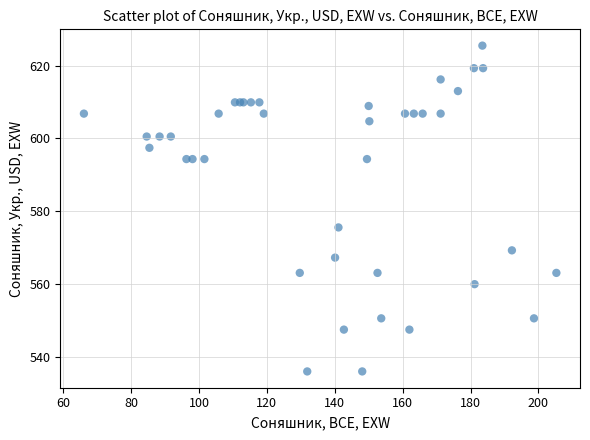

What Y value in the scatter plot is closest to 580?

575.5